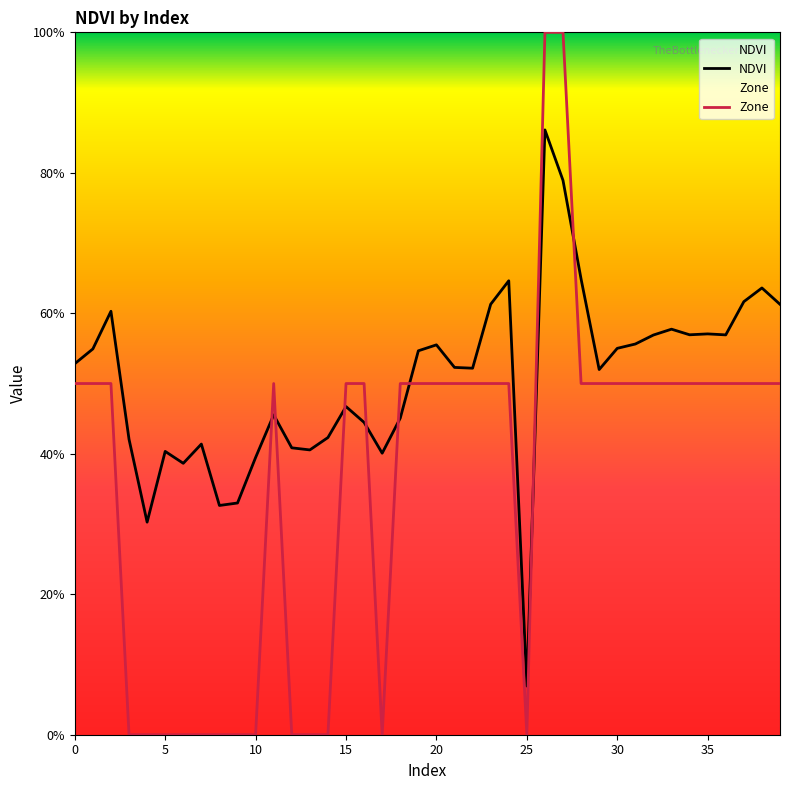

True or false: Zone has a value of 0.5 at 37.

True